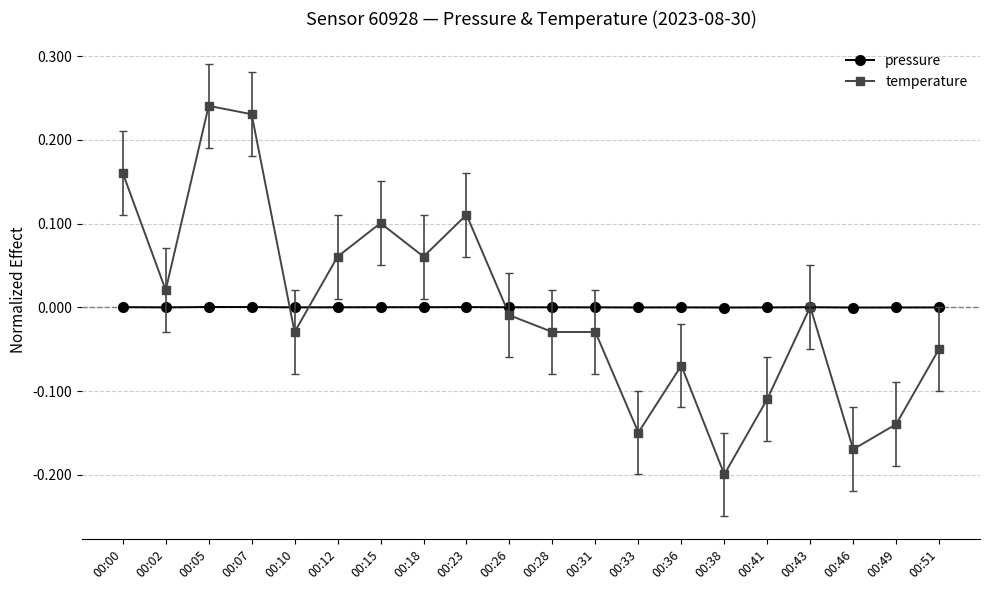

True or false: temperature has more than 1 points higher than both neighbors.

True